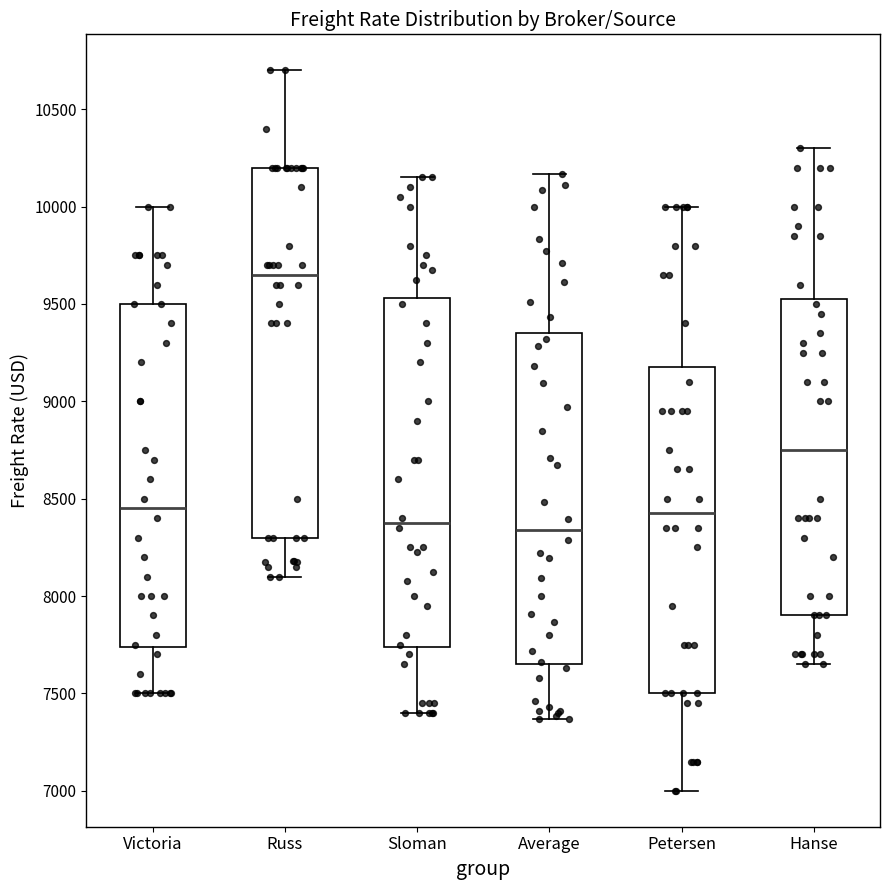

Where does the upper whisker of the box for Sloman end on the y-axis? The values are not printed on the chart, so give them approximately, as read against the axis.

10150